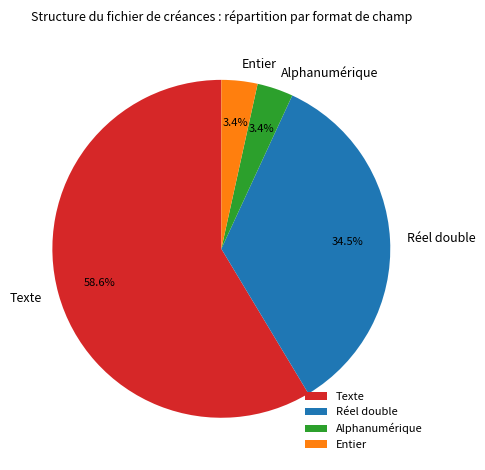

Is it true that Entier is 3% of the pie?

True